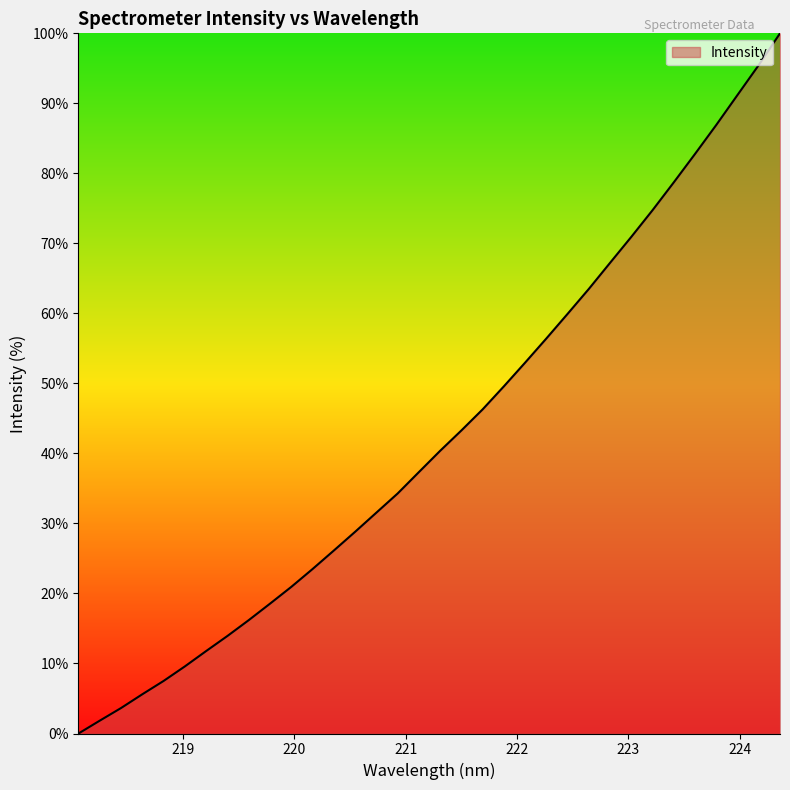

Does the chart display data point markers on the line(s)?

No